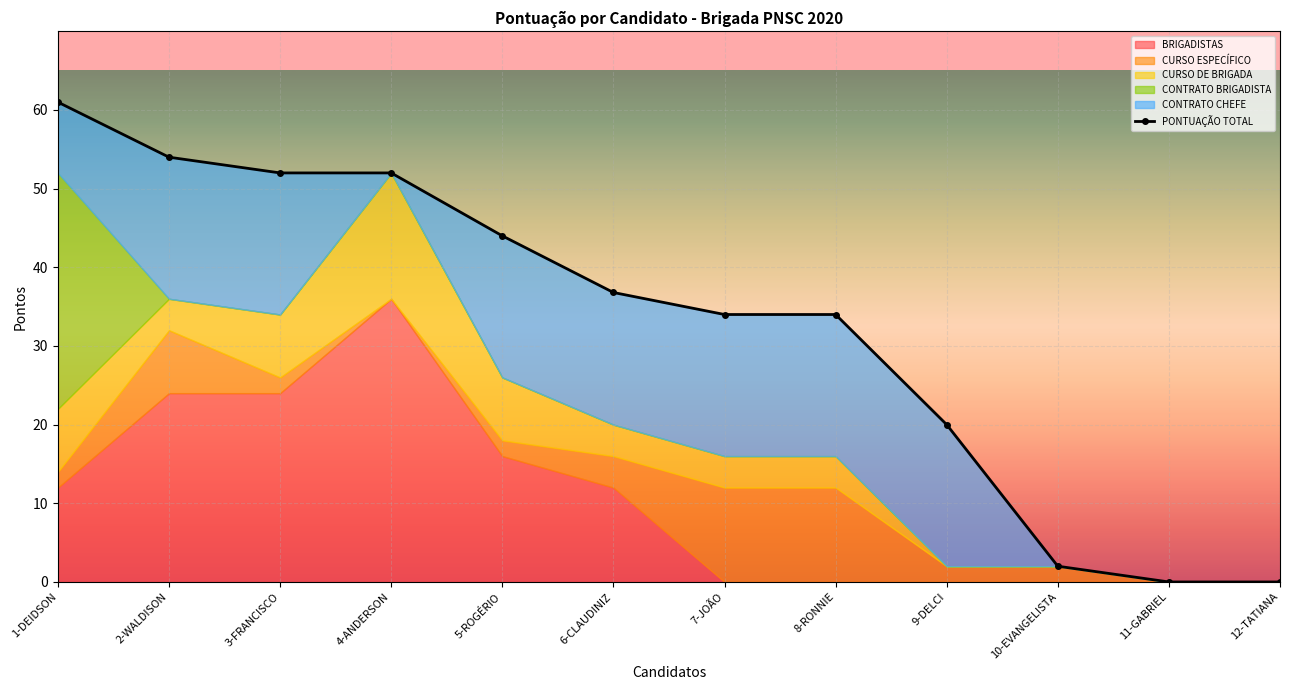

How many positive values are there?

10